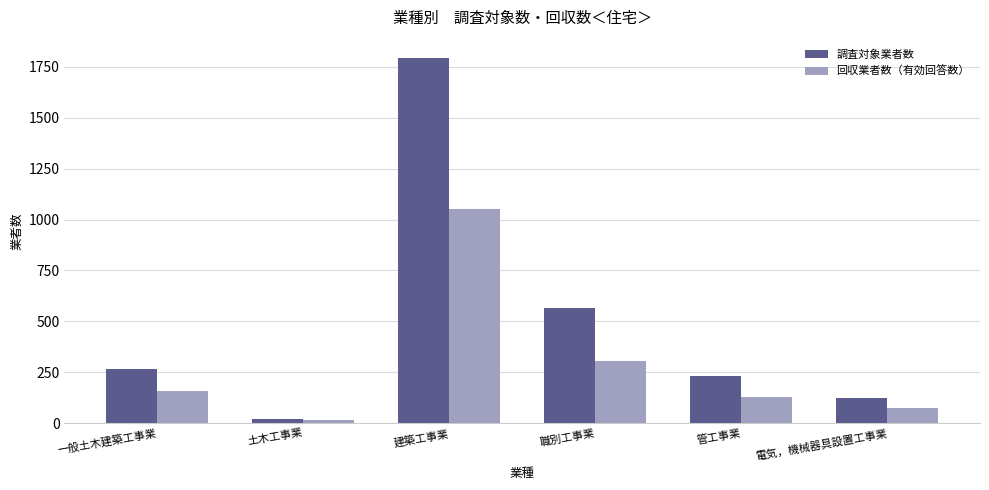

What is the sum of the 回収業者数（有効回答数） values at 土木工事業 and 管工事業?

141